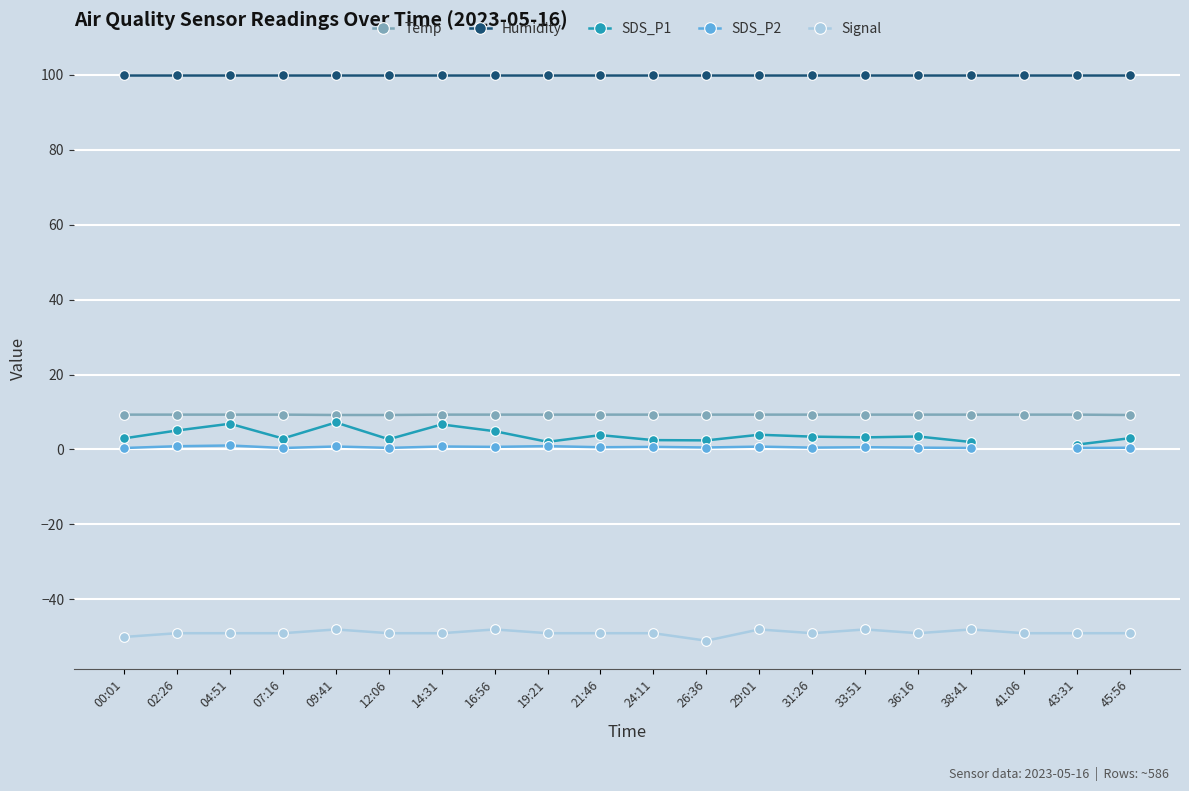

Which series has the largest total across all categories?

Humidity